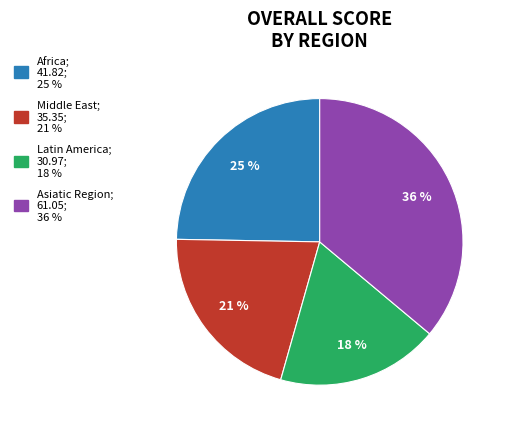

How many slices are in this pie chart?

4